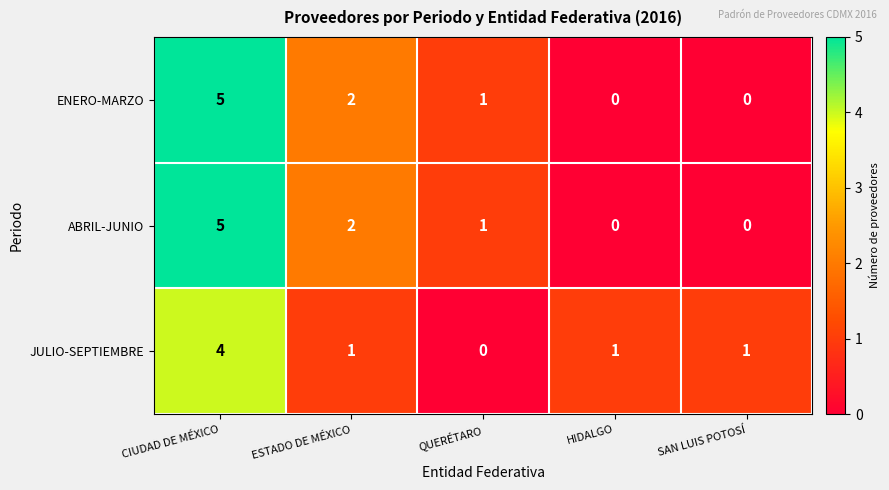

Count the number of data series in this chart.

3